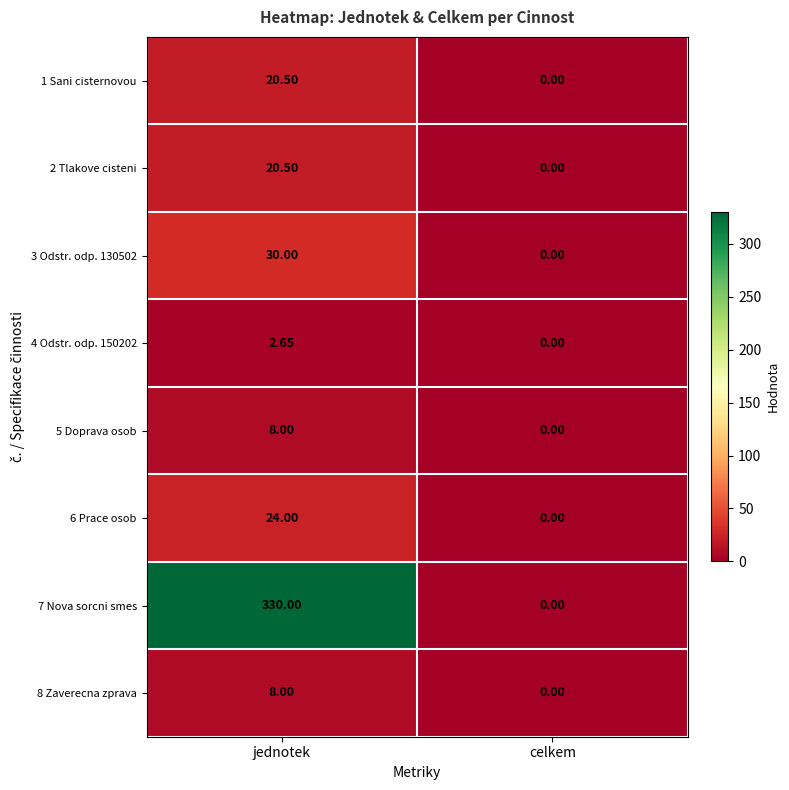

List the labels in order of 3 Odstr. odp. 130502 value, largest first.

jednotek, celkem